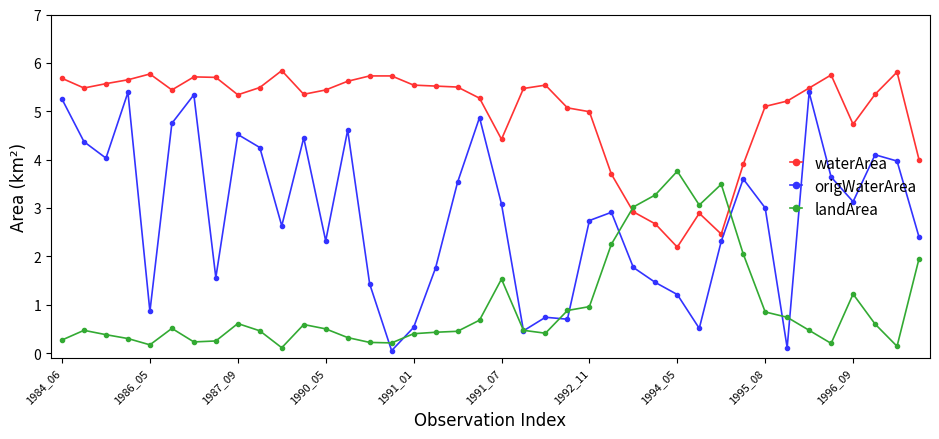

Which series has the largest total across all categories?

waterArea